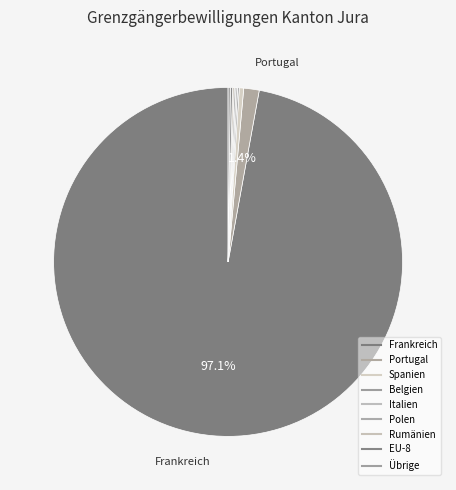

Which slice represents more than half of the pie?

Frankreich